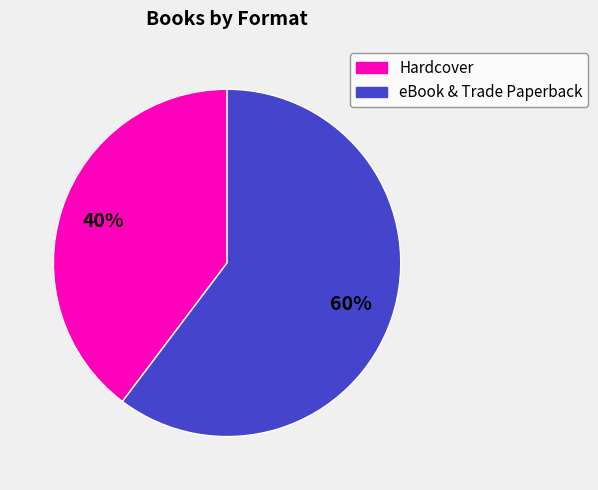

To the nearest percent, what portion does eBook & Trade Paperback represent?

60%